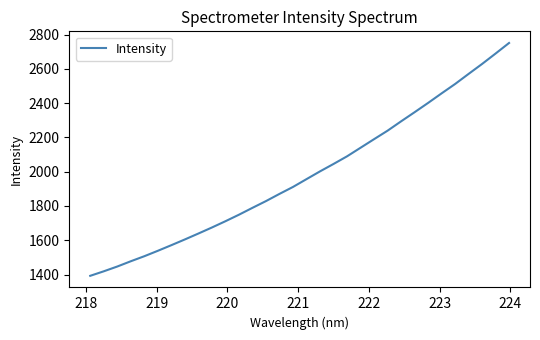

What is the minimum value shown in the chart?

1392.8